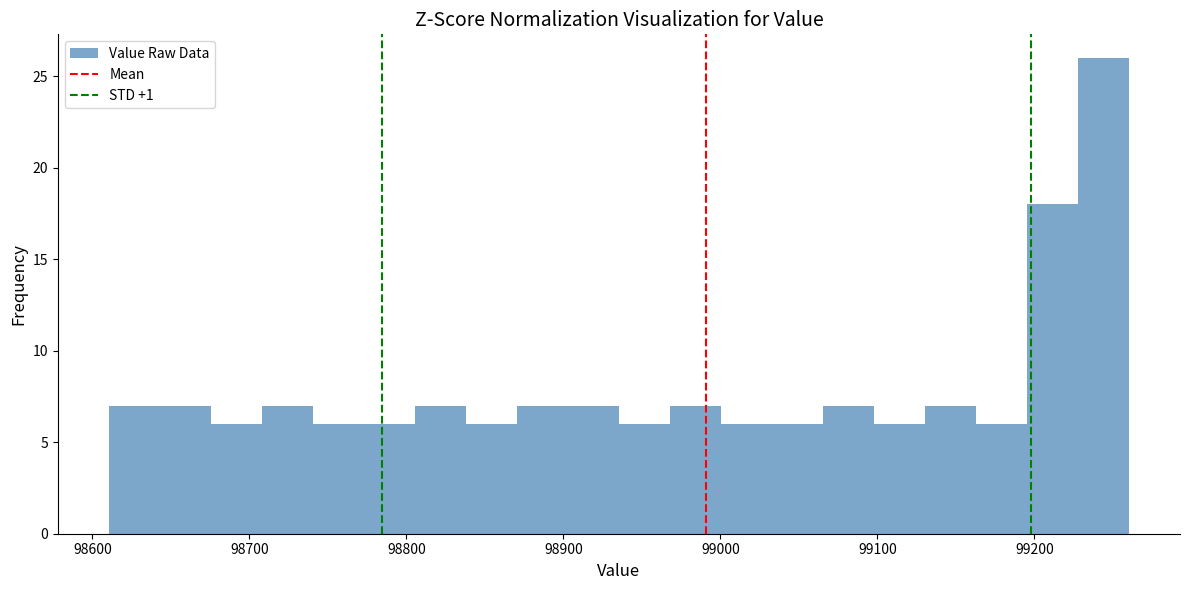

Around what value on the x-axis is the tallest bar? Give the approximate position of its centre, as read against the axis.

99240